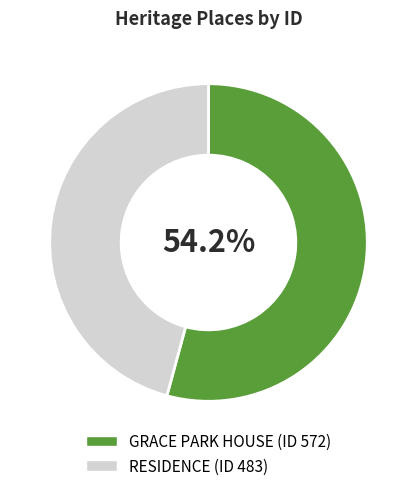

How much of the chart is everything except GRACE PARK HOUSE?

45.8%